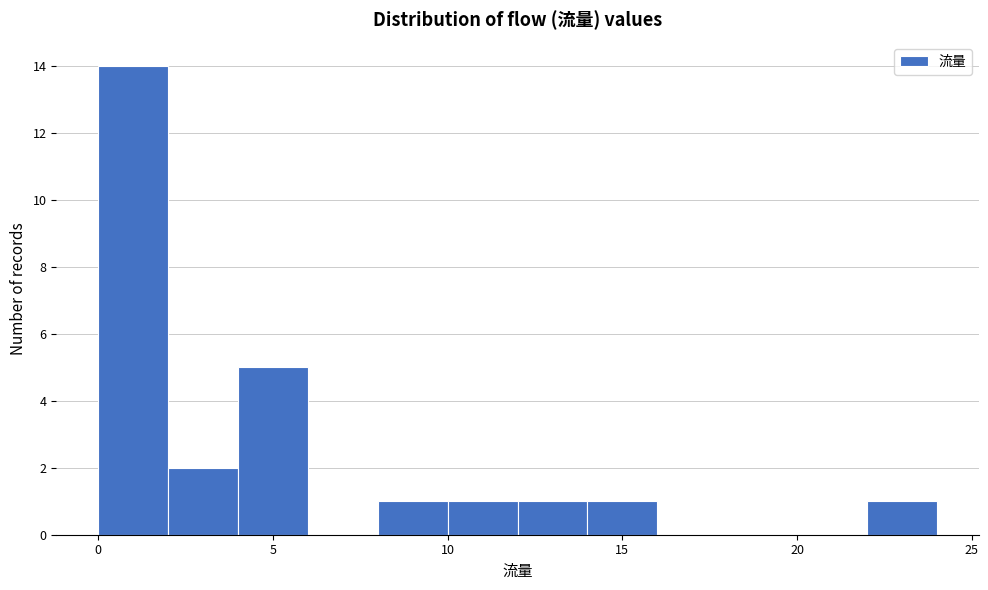

What is the height of the bar covering 10 to 12 on the x-axis? The values are not printed on the chart, so give them approximately, as read against the axis.

1